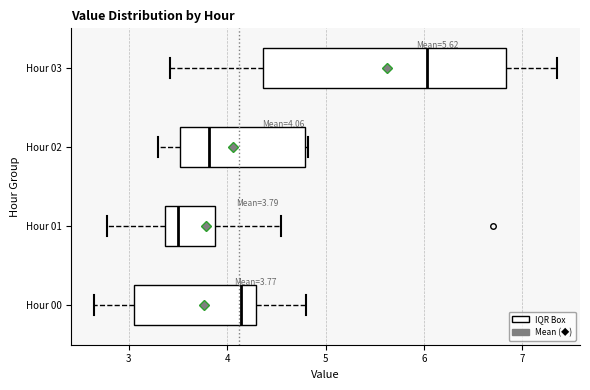

Which box's median line is the furthest to the left?

Hour 01